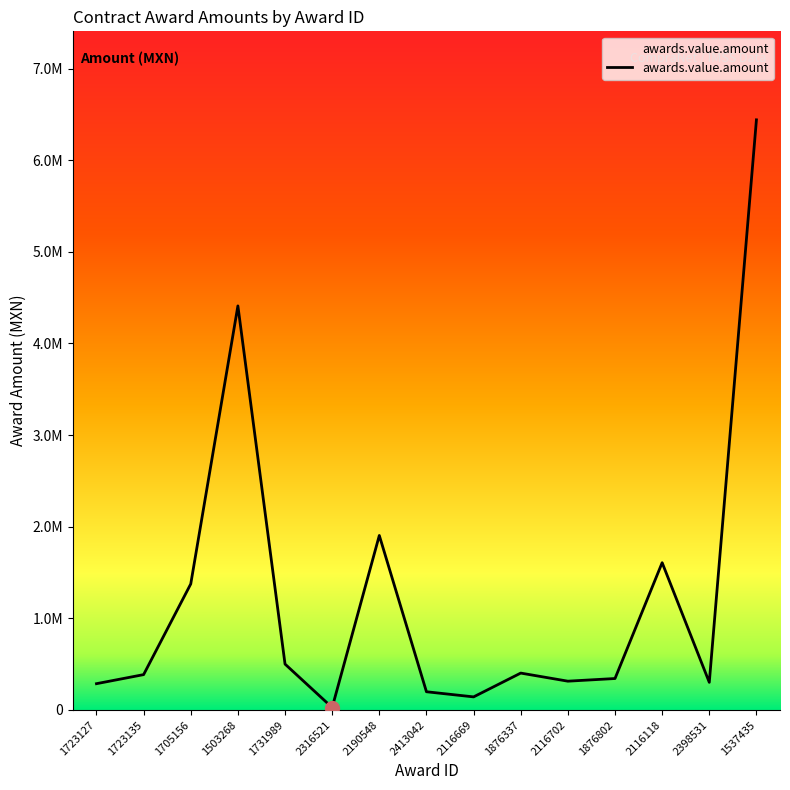

Reading left to right, extract all data points from this chart.

1723127=286080	1723135=385000	1705156=1375000	1503268=4410000	1731989=500000	2316521=25830	2190548=1903990	2413042=198000	2116669=142000	1876337=401800	2116702=313400	1876802=342432	2116118=1606871	2398531=300700	1537435=6441040